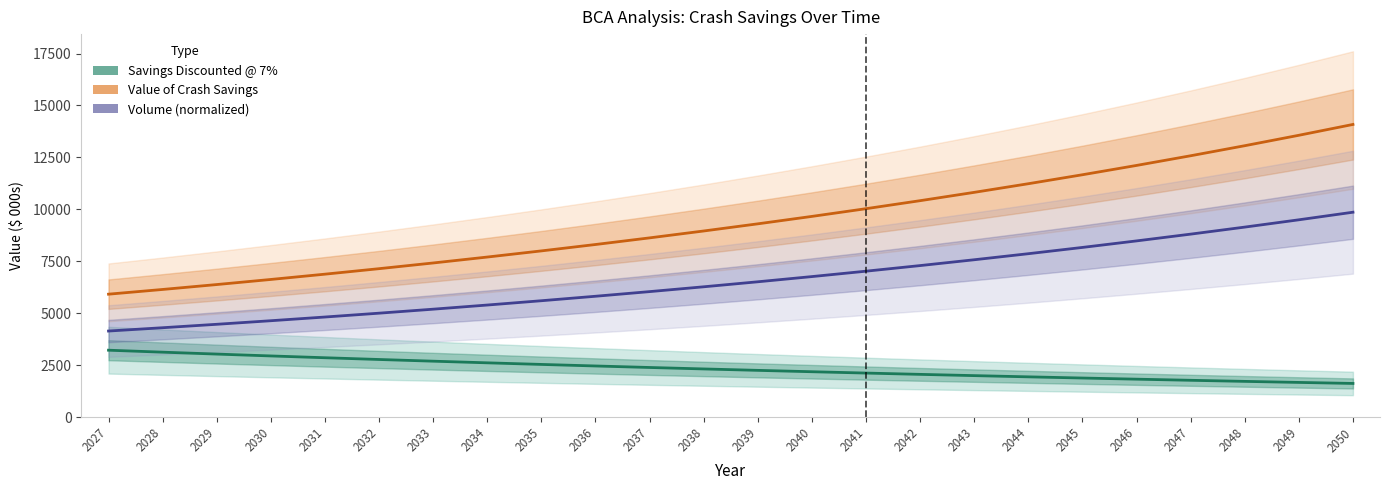

What is the difference between the maximum and minimum values in the Value of Crash Savings series?

8171.3